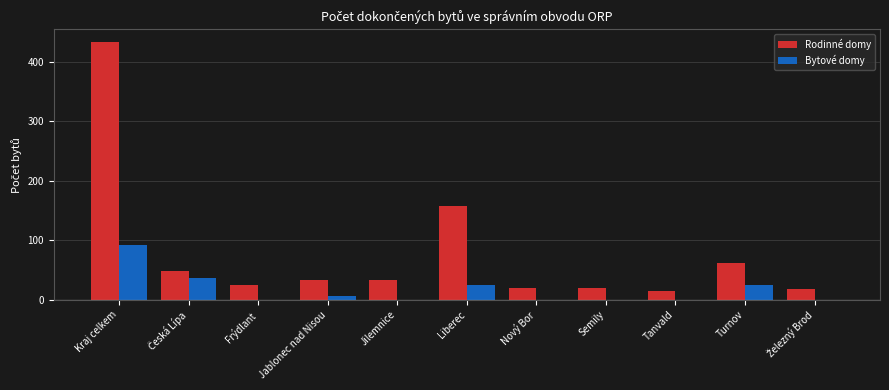

Is it true that Bytové domy equals 32 at Tanvald?

False